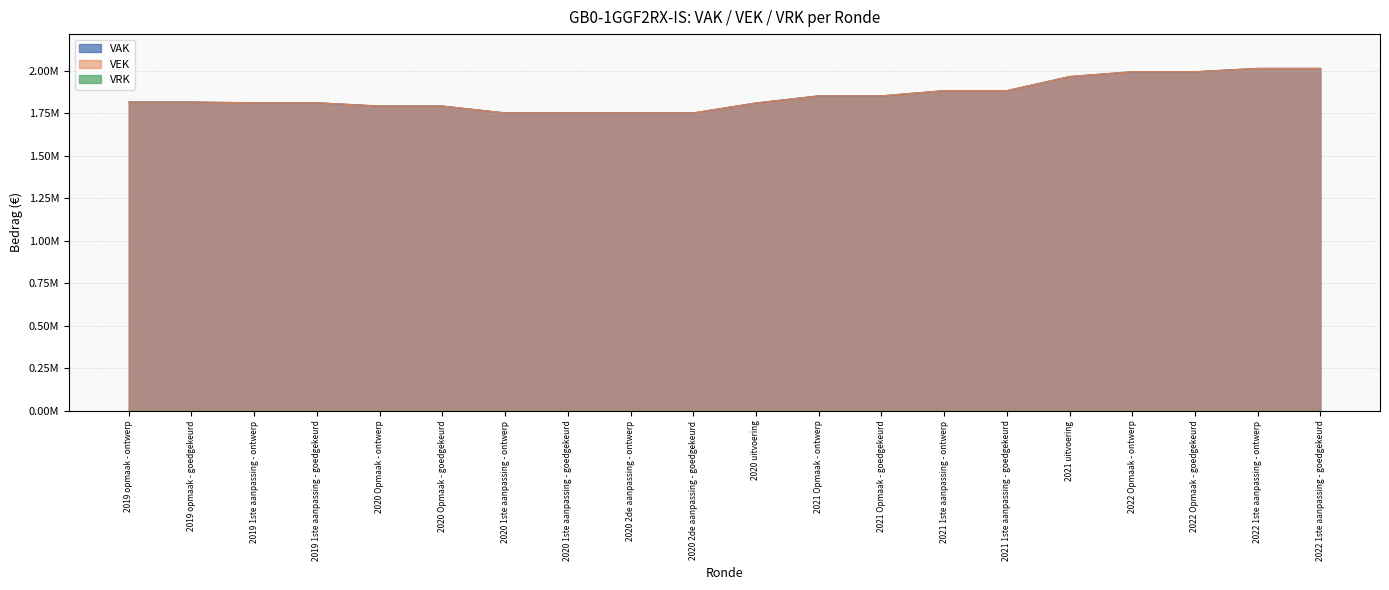

What is the maximum value for VEK?

2013570